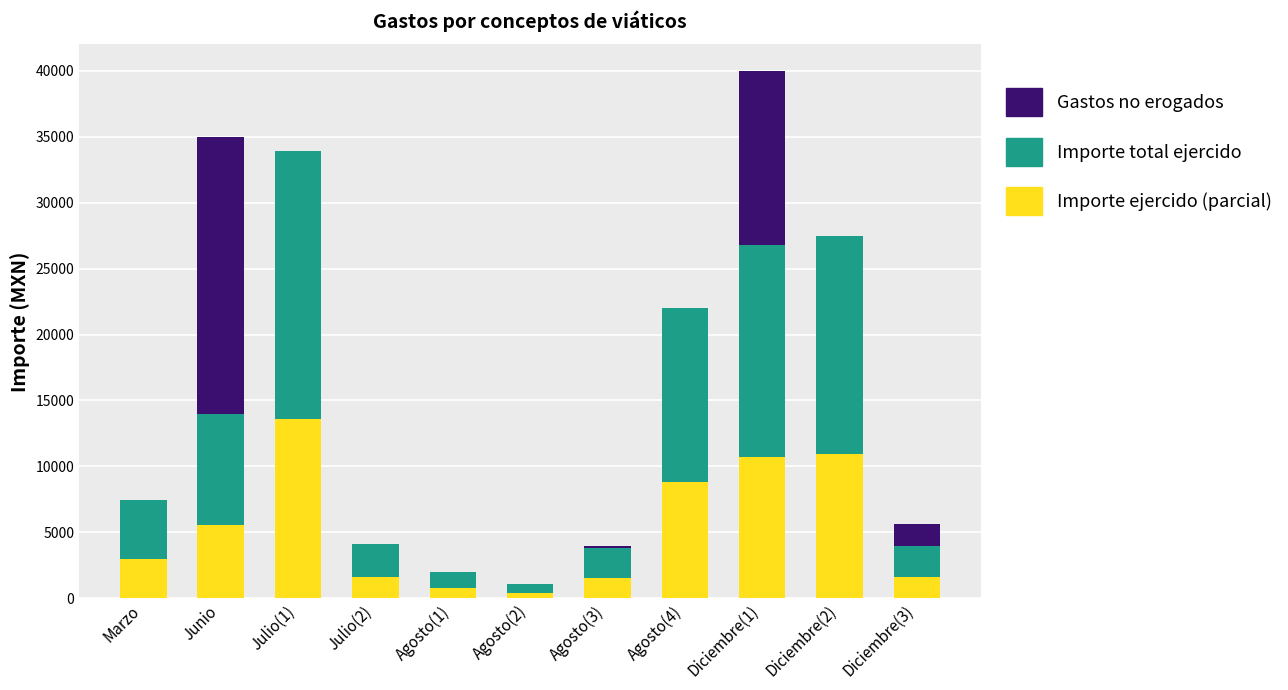

Does the chart contain stacked bars?

Yes